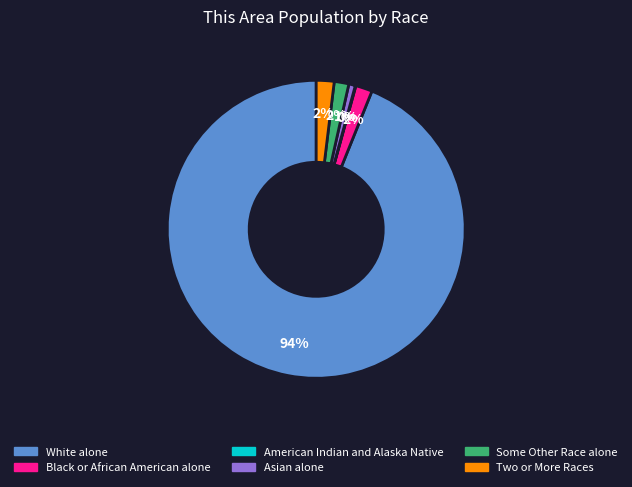

Do Some Other Race alone and Two or More Races together represent more than half of the pie?

No